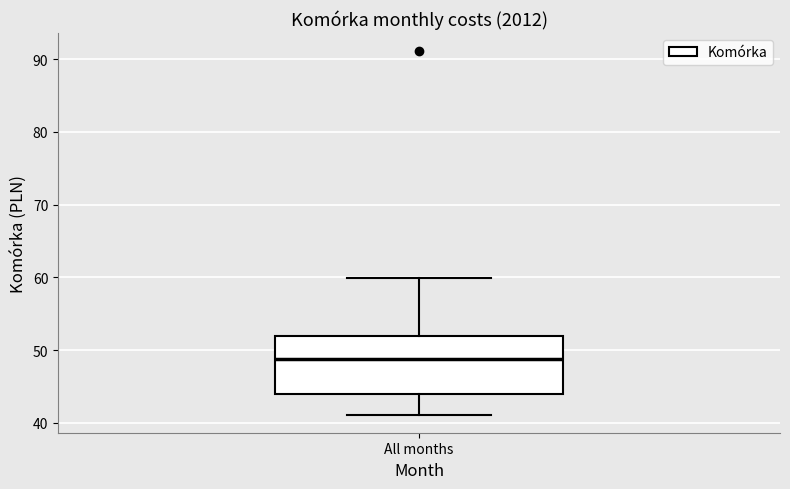

Transcribe this box plot: give where the median line is, the range the box spans, and where the two whiskers end, as read against the y-axis. The values are not printed on the chart, so give them approximately, as read against the axis.

median 49, box 44 to 52, whiskers 41 to 60